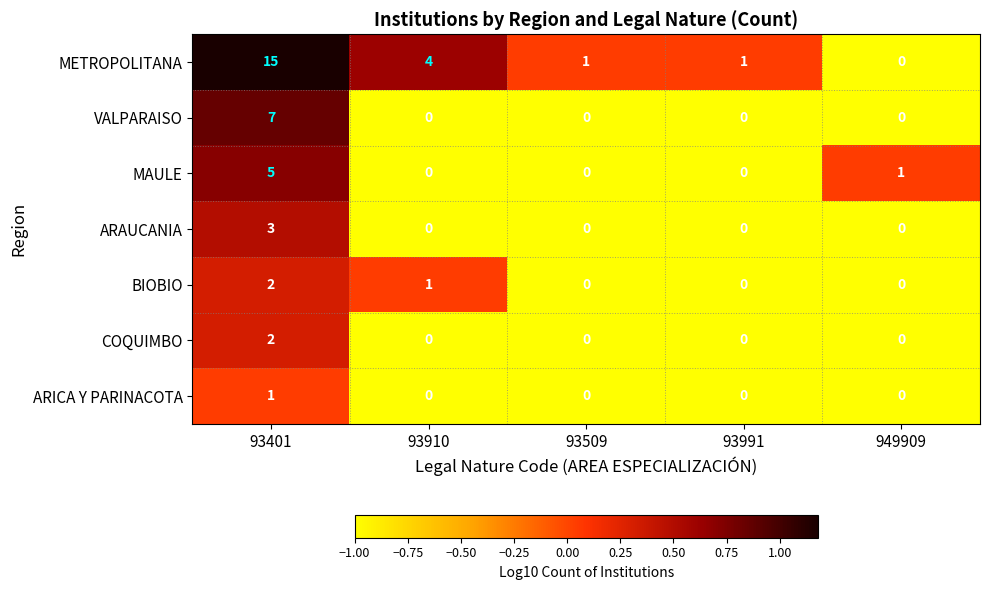

Which series has the largest total across all categories?

METROPOLITANA